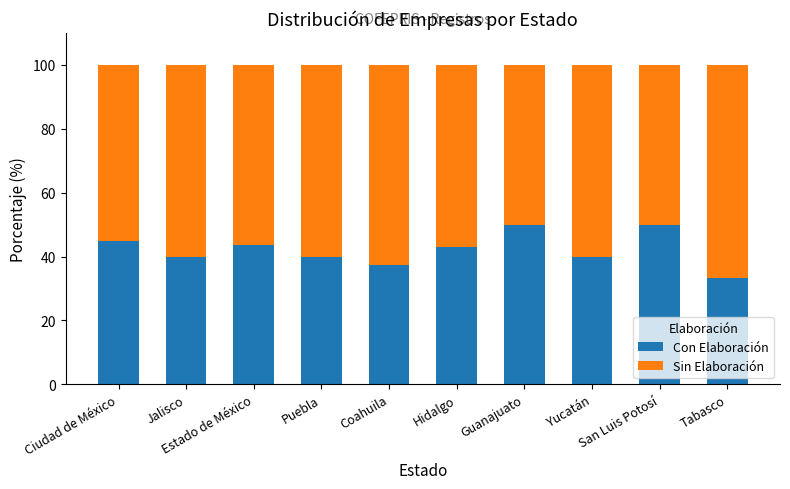

What is the minimum value for Con Elaboración?

33.3